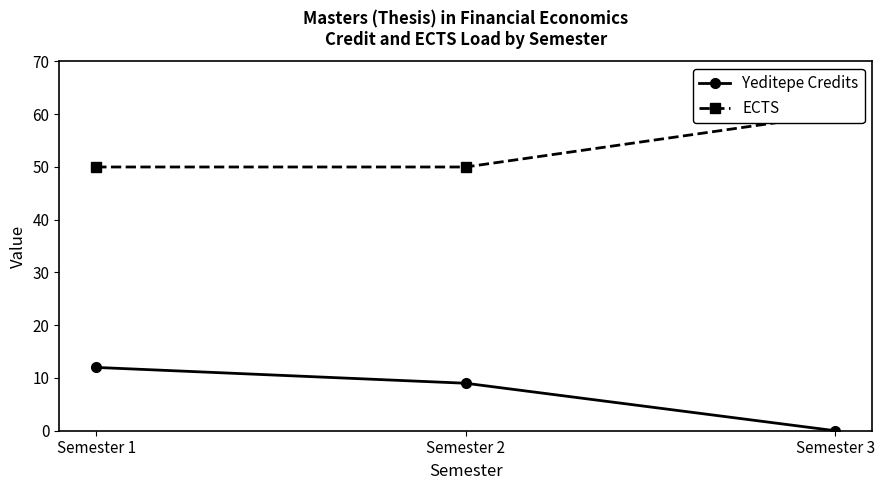

Which series has the largest total across all categories?

ECTS